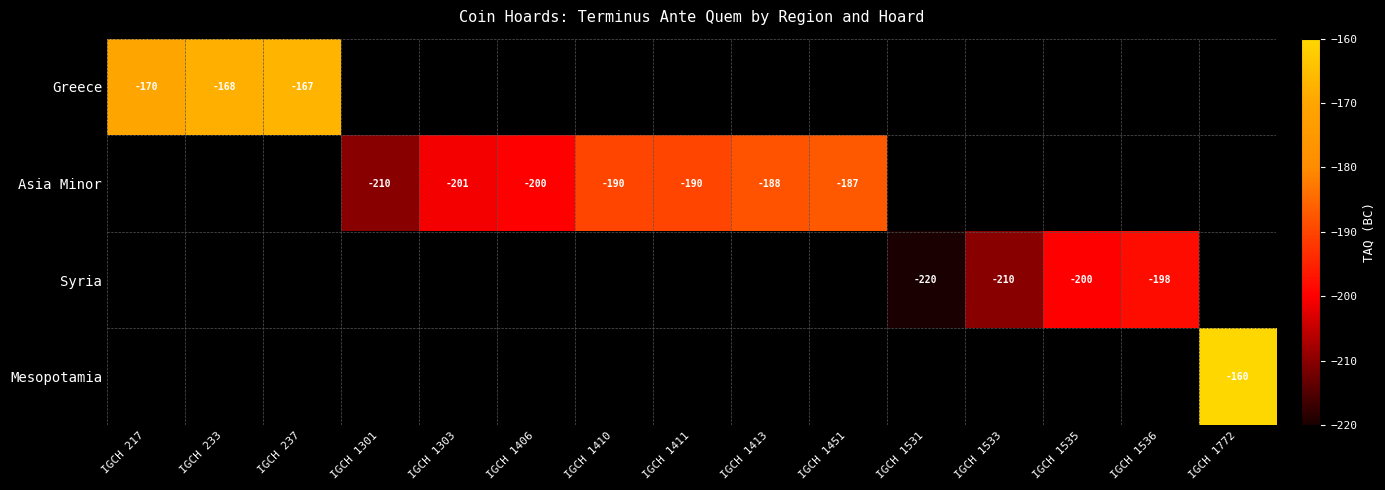

The Asia Minor series shows -145 at IGCH 1301. True or false?

False